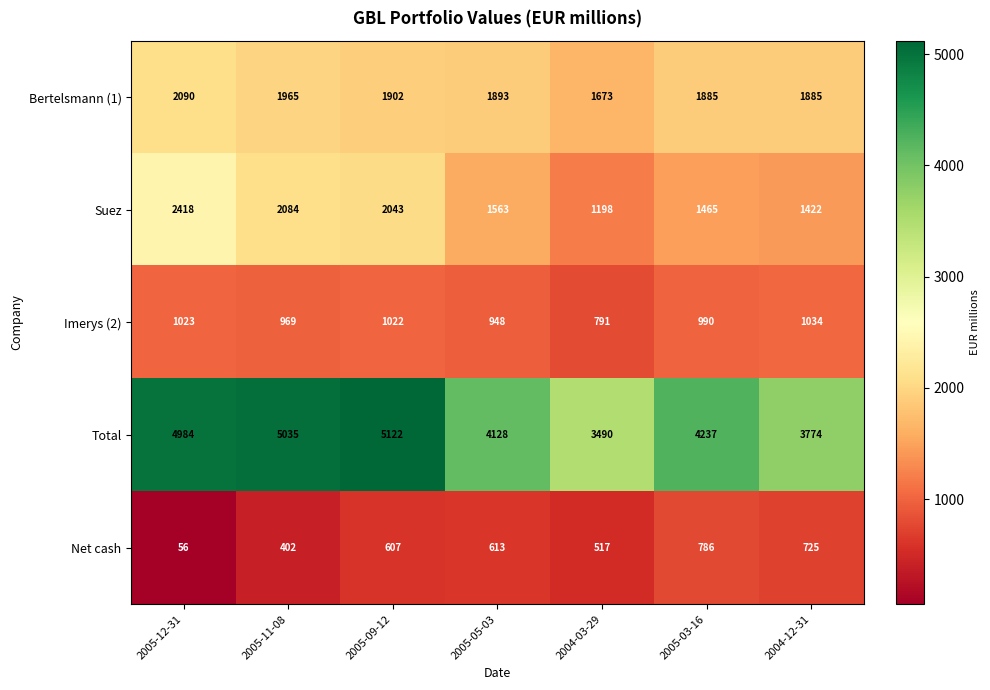

Rank the series at 2004-03-29 from lowest to highest value.

Net cash, Imerys (2), Suez, Bertelsmann (1), Total